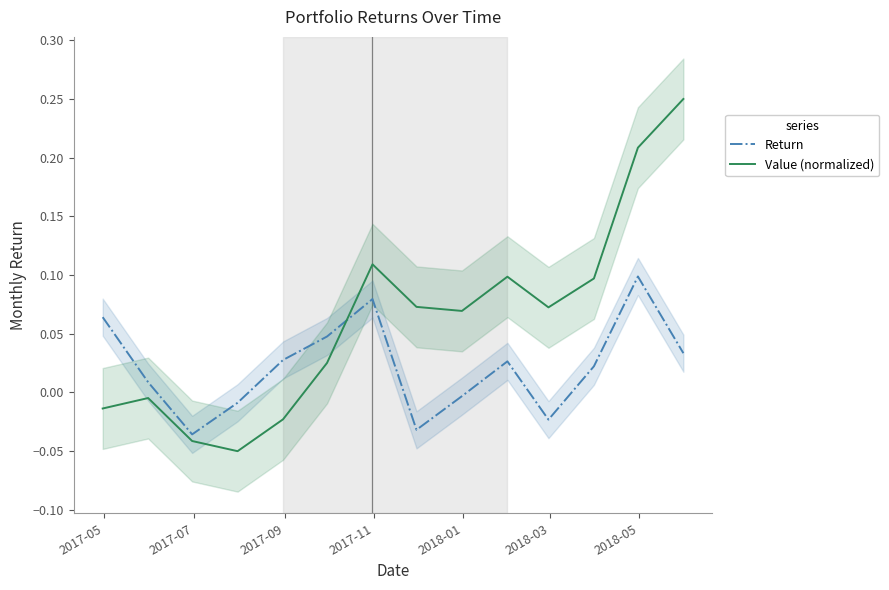

Which series has the largest total across all categories?

Value (normalized)